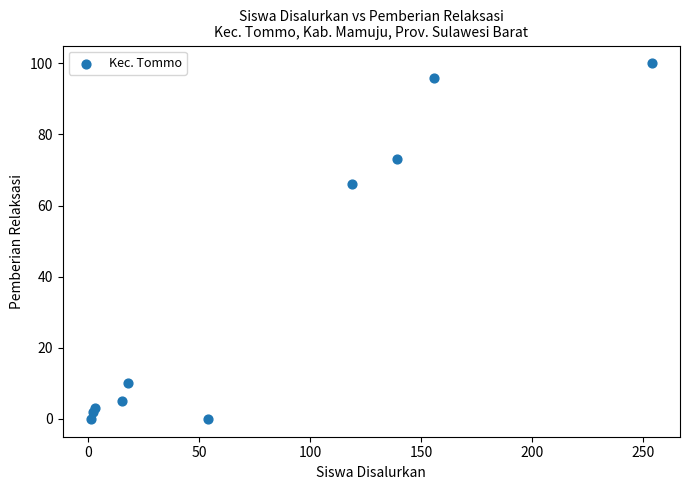

What Y value in the scatter plot is closest to 50?

66